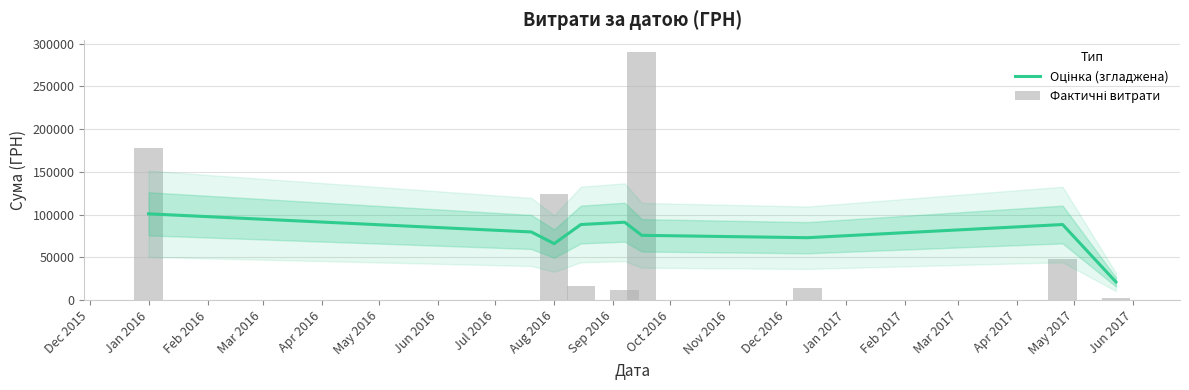

What are all the series names shown in the legend?

Оцінка (згладжена), Фактичні витрати